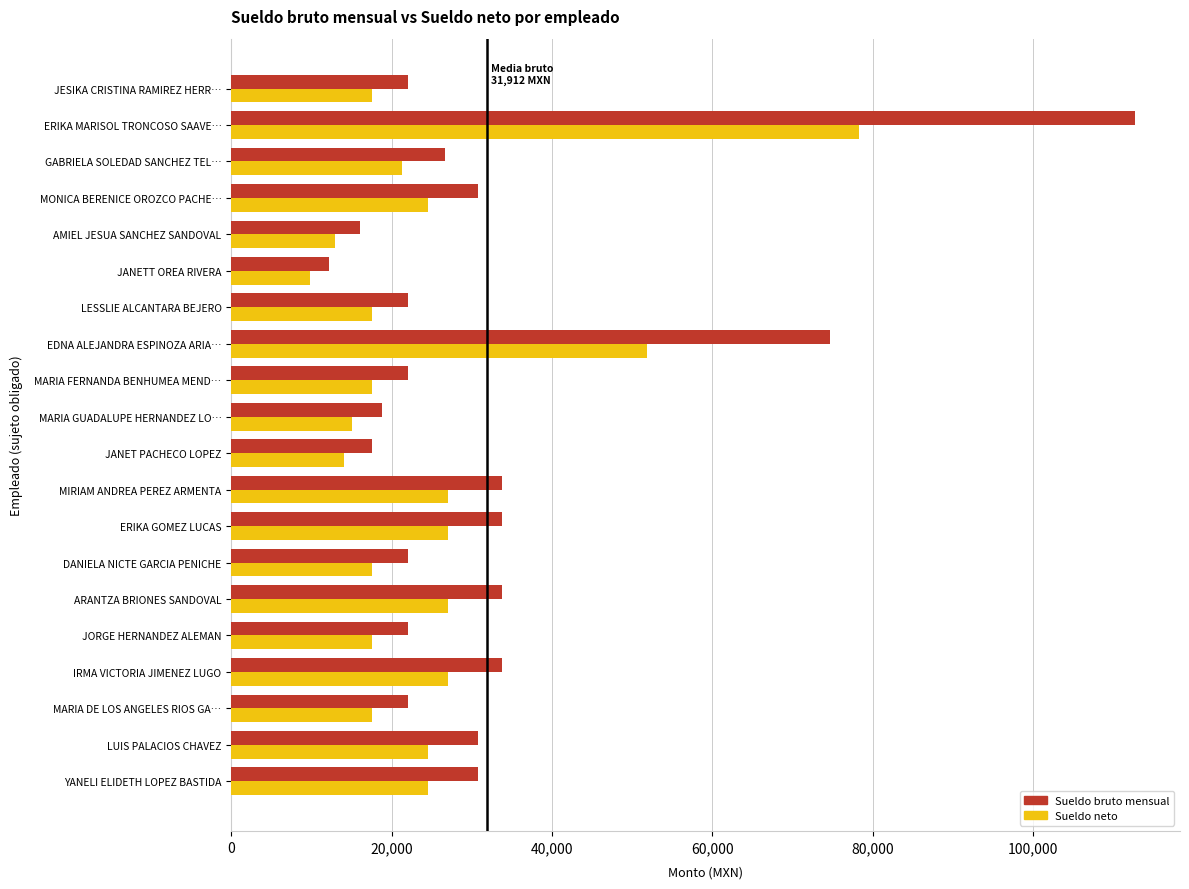

Read the Sueldo neto value at IRMA VICTORIA JIMENEZ LUGO, to the nearest 100.

27000